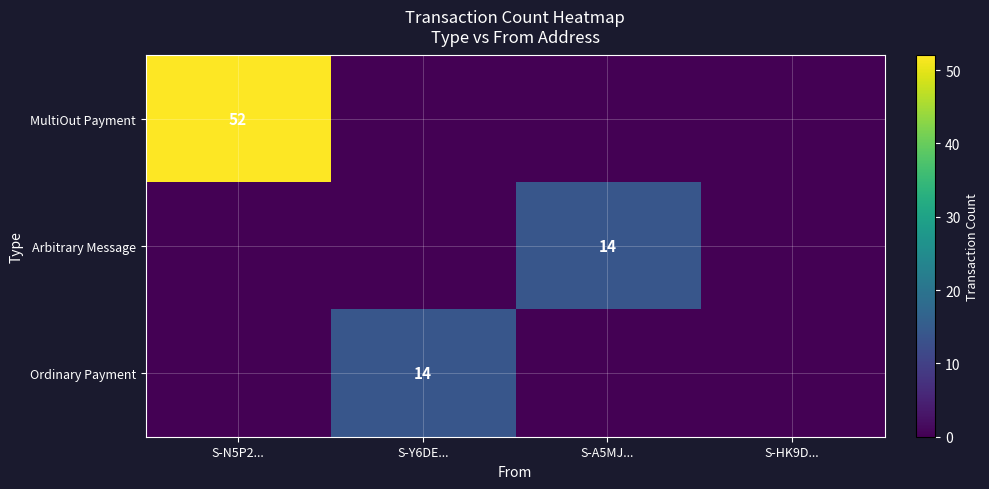

Count the number of categories in the chart.

4